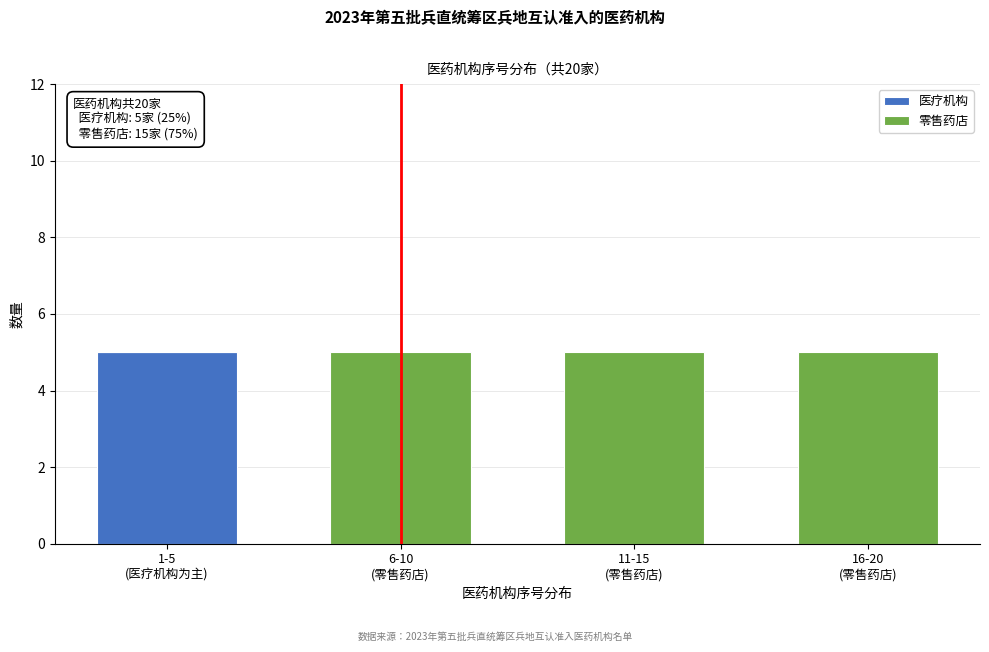

What is the sum of all 医疗机构 values?

5